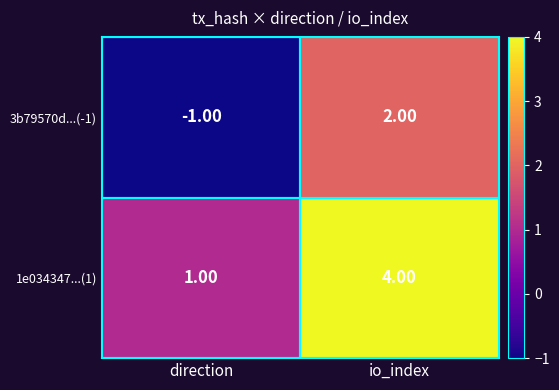

Is the value of 3b79570d...(-1) at io_index greater than the value of 1e034347...(1) at direction?

Yes